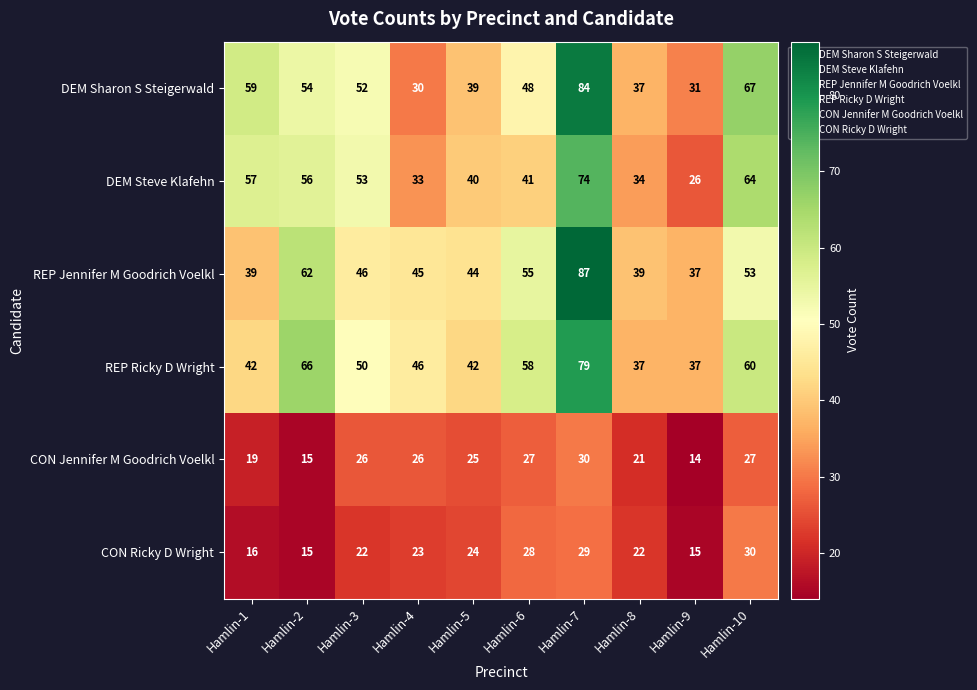

At Hamlin-6, list the series in order from smallest to largest.

CON Jennifer M Goodrich Voelkl, CON Ricky D Wright, DEM Steve Klafehn, DEM Sharon S Steigerwald, REP Jennifer M Goodrich Voelkl, REP Ricky D Wright